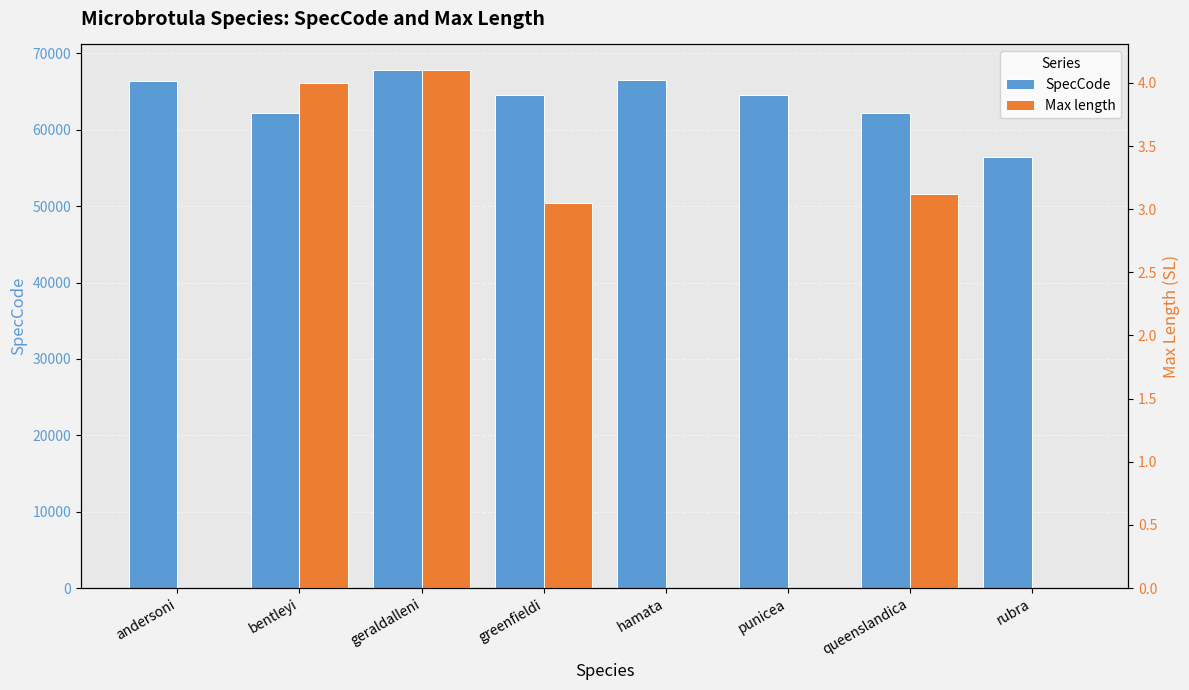

What is the difference between the highest and lowest values at hamata?

66570.0